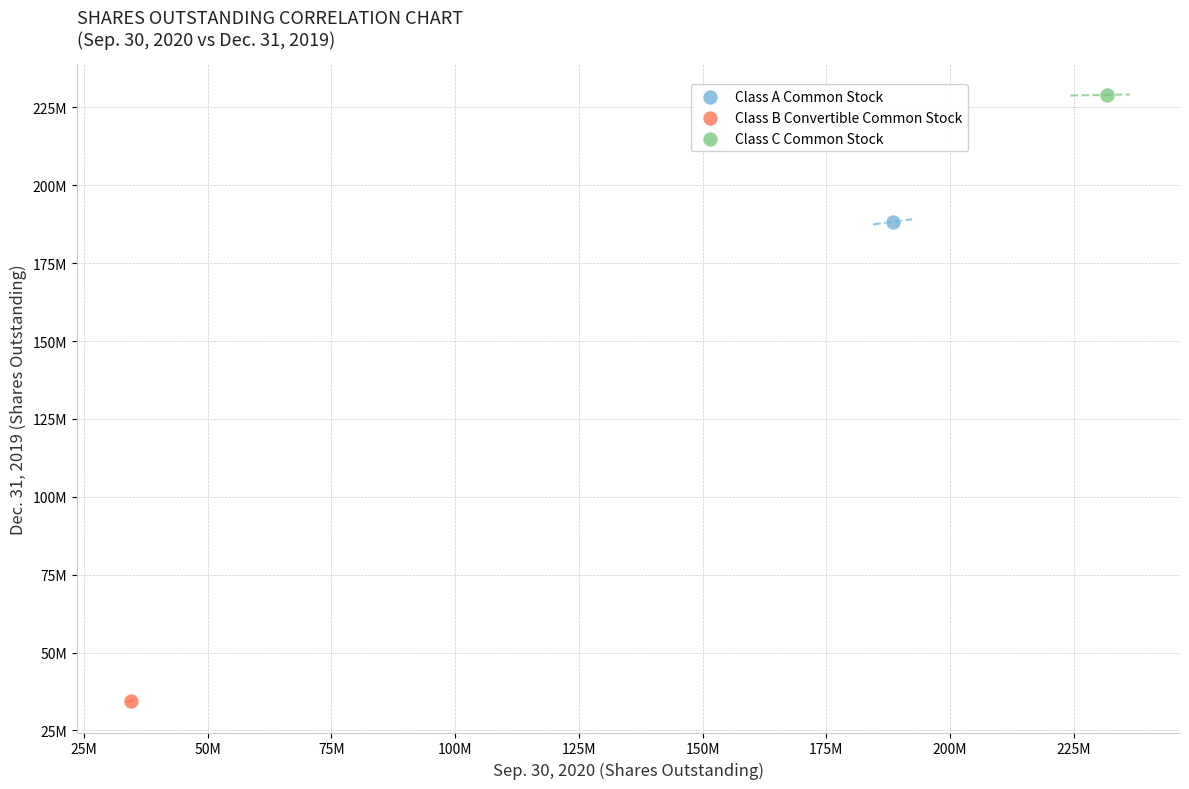

What are all the series names shown in the legend?

Class A Common Stock, Class B Convertible Common Stock, Class C Common Stock